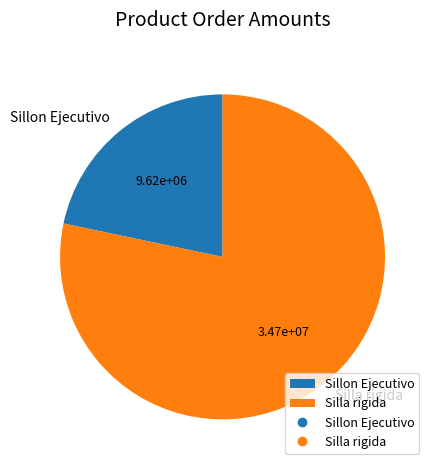

Which slice is the smallest?

Sillon Ejecutivo